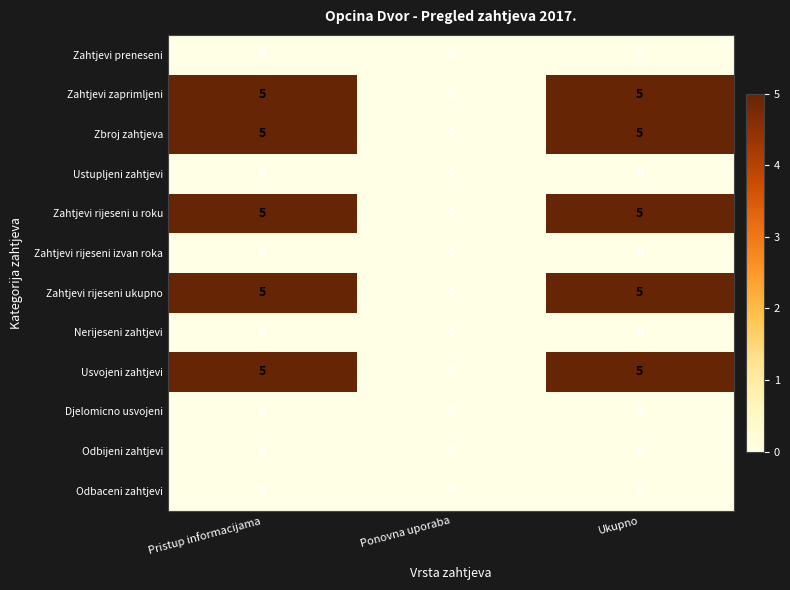

What is the spread (max minus min) of values at Pristup informacijama?

5